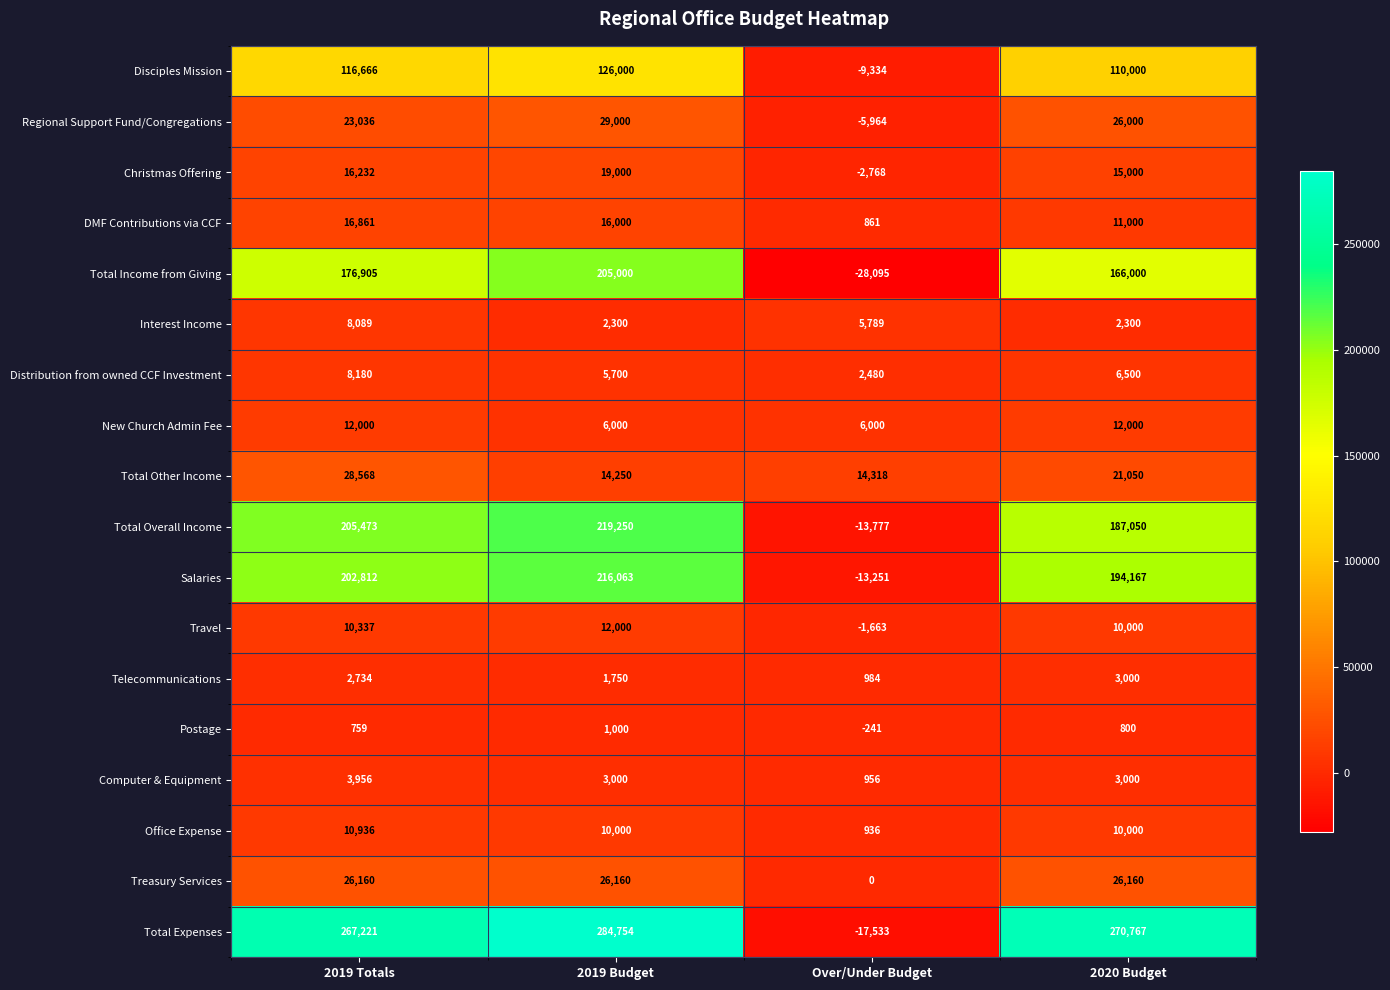

What is the smallest value displayed?

-28095